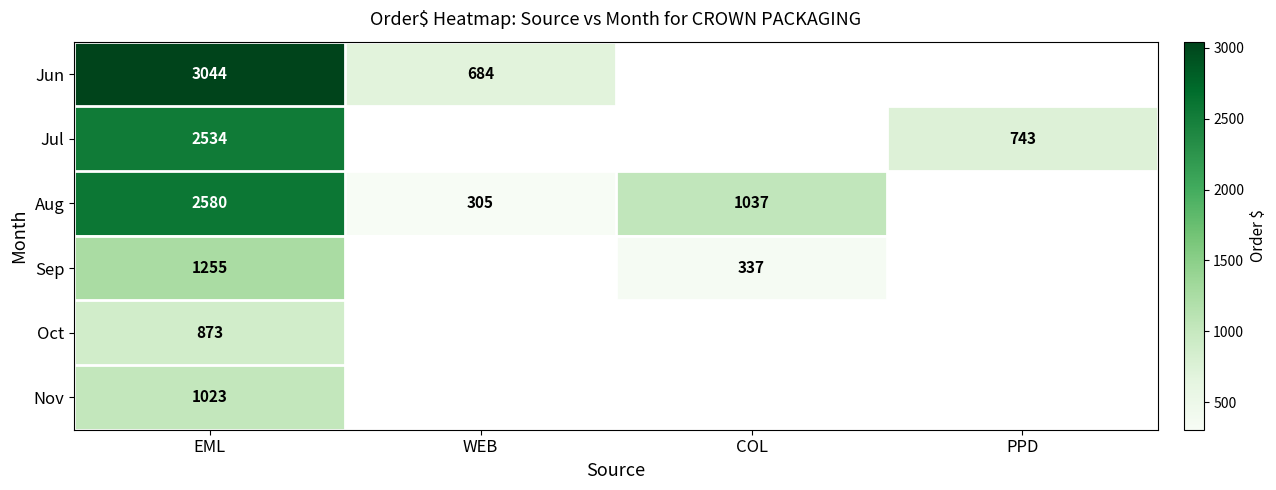

At which category is the sum across all series the highest?

EML